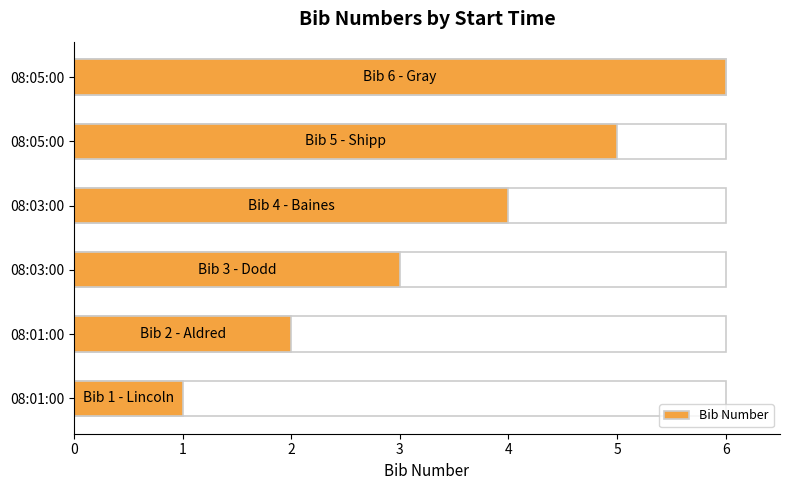

Where does the data first go above 4?

08:05:00